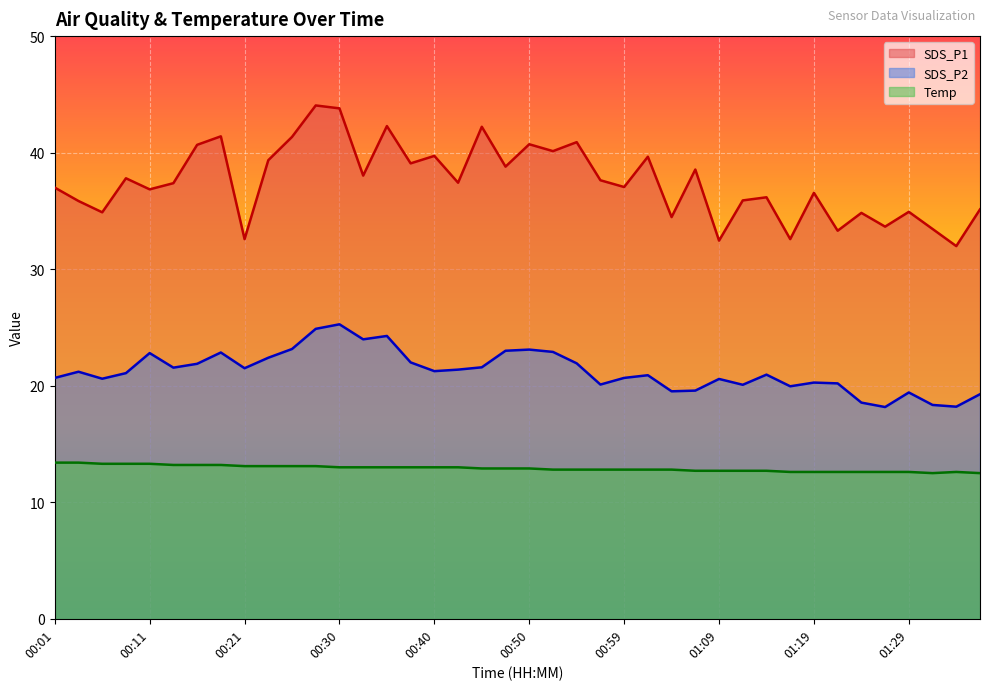

Between 00:18 and 00:42, which series saw the biggest shift?

SDS_P1